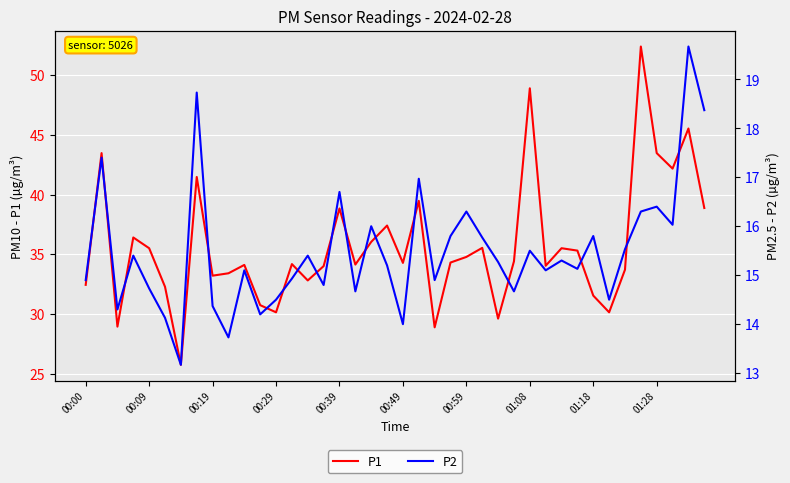

True or false: P2 and P1 intersect in this chart.

False